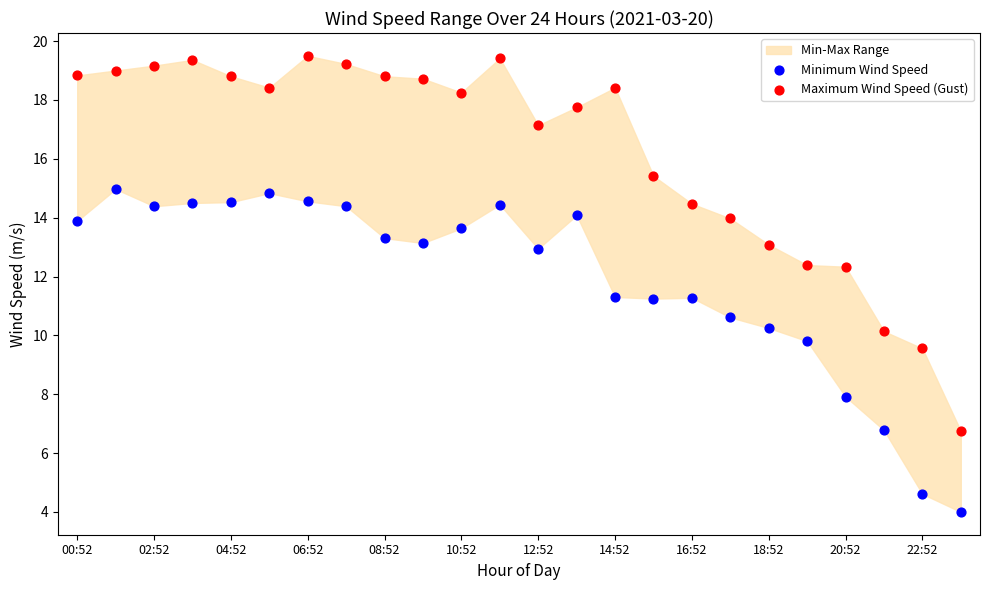

Which series reaches the maximum Y coordinate?

Maximum Wind Speed (Gust)